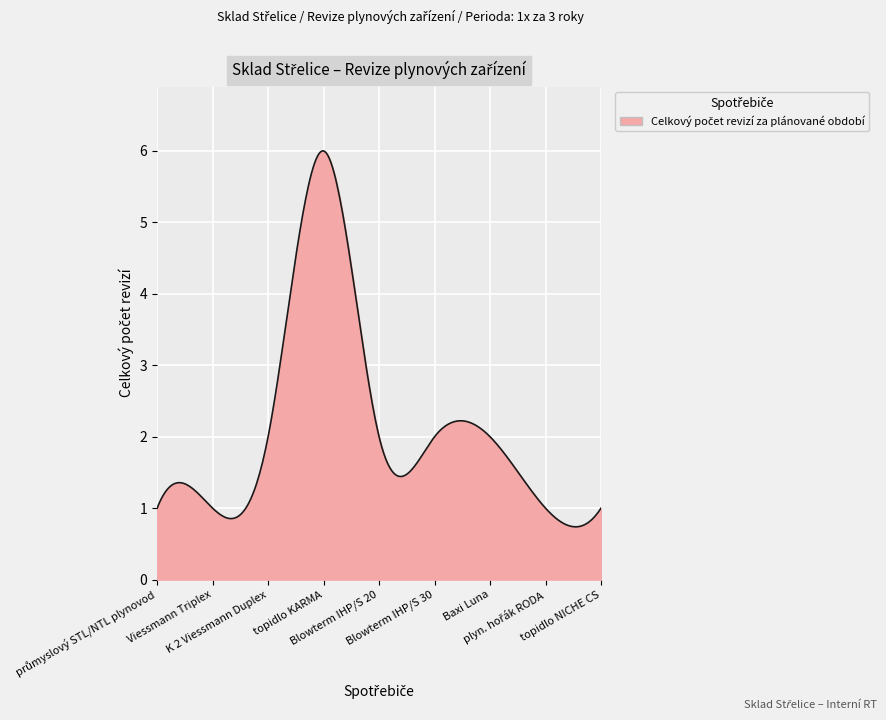

What is the difference between the maximum and minimum values?

5.3